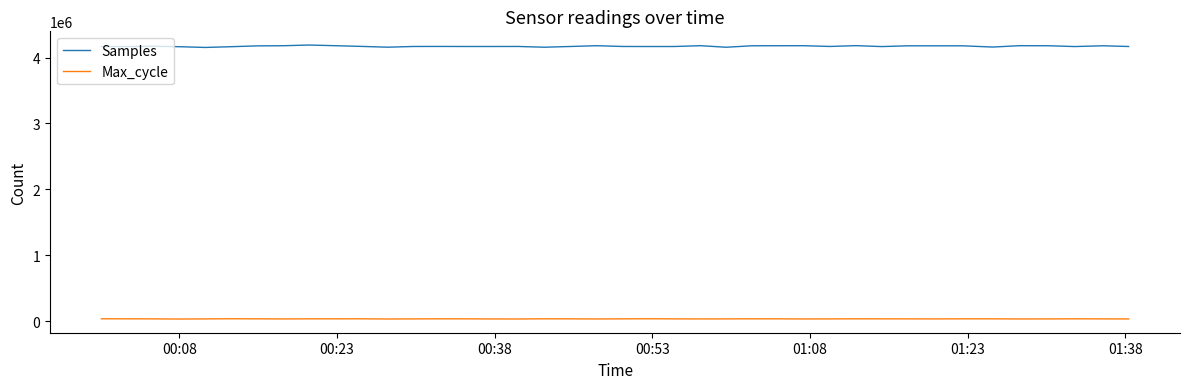

Rank the series by their maximum value, from lowest to highest.

Max_cycle, Samples